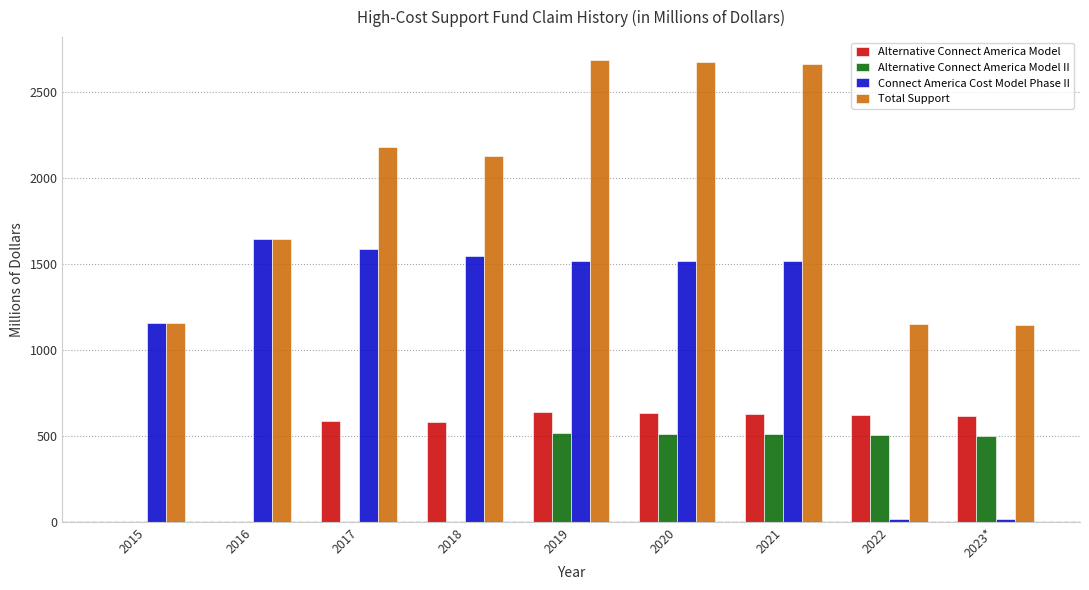

What is the maximum value shown in the chart?

2682.8